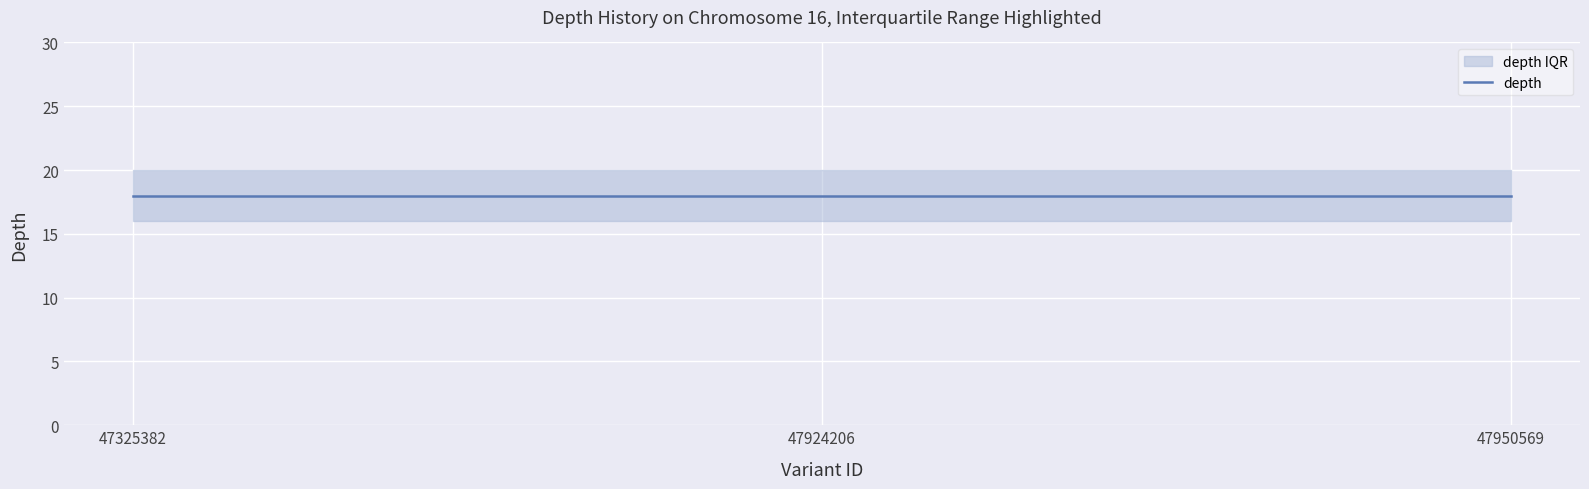

Reading right to left, extract all data points from this chart.

depth: 18	18	18
start: 19940749	19940749	19940749
stop: 19940750	19940750	19940750
variant ID: 47950569	47924206	47325382